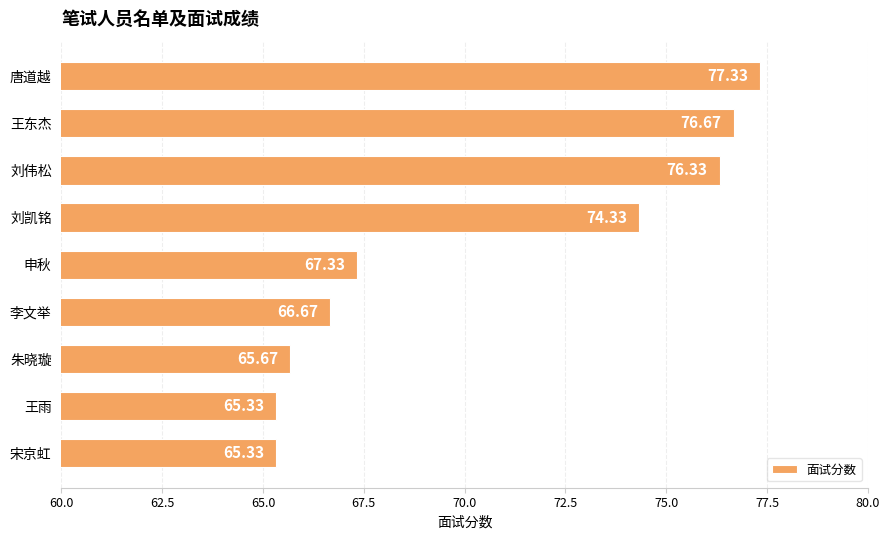

What is the difference between the maximum and minimum values?

12.0